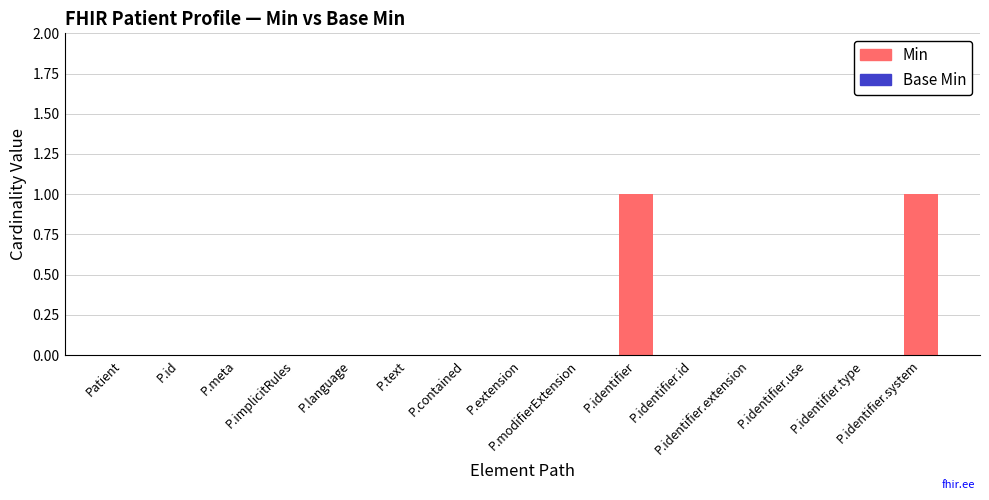

Count the number of data series in this chart.

1